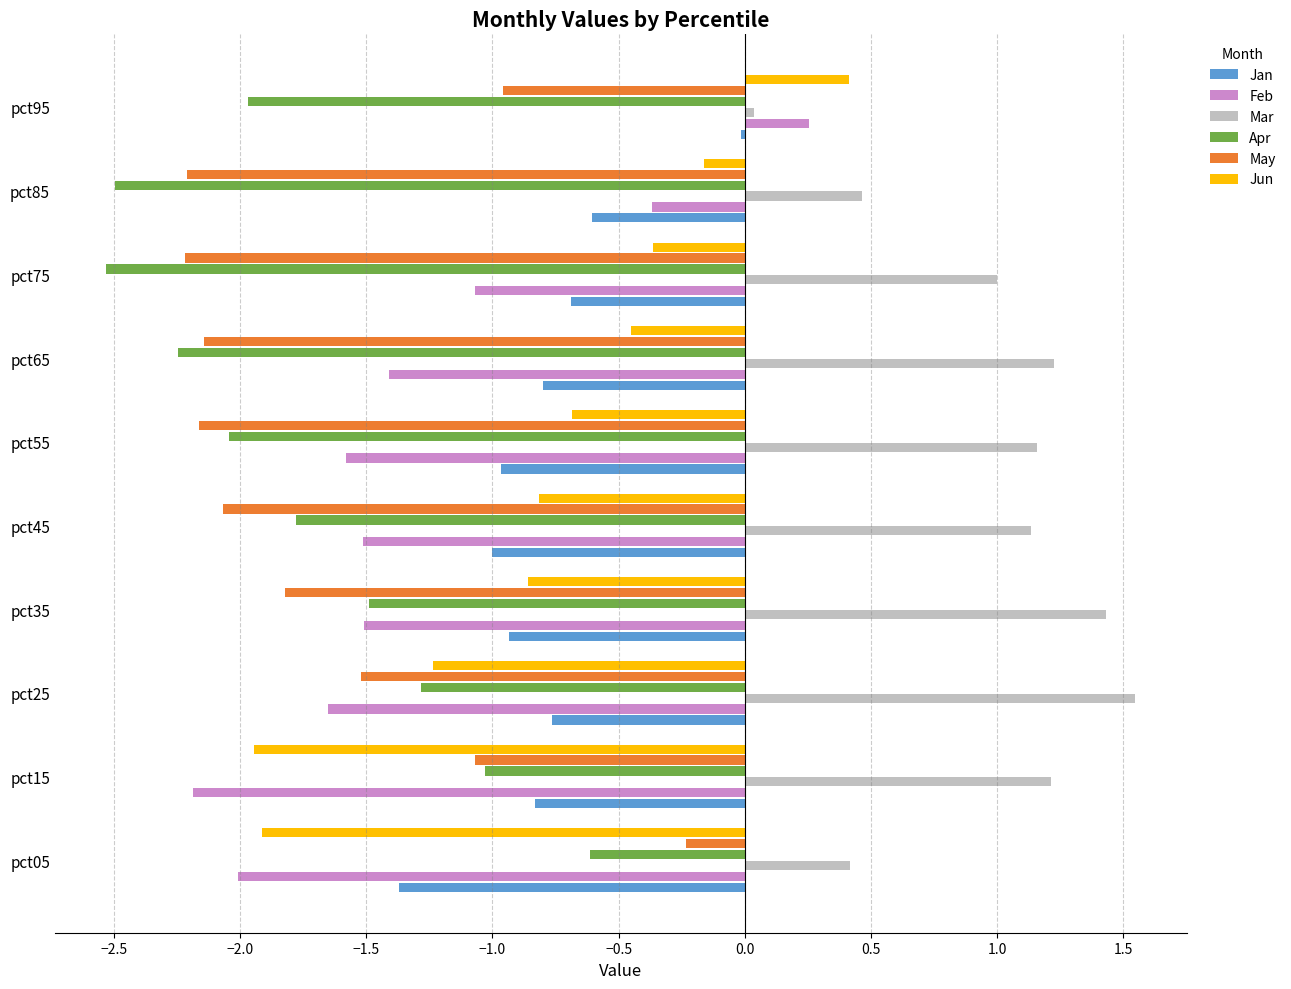

What is the difference between the maximum and second lowest values in the Feb series?

2.3